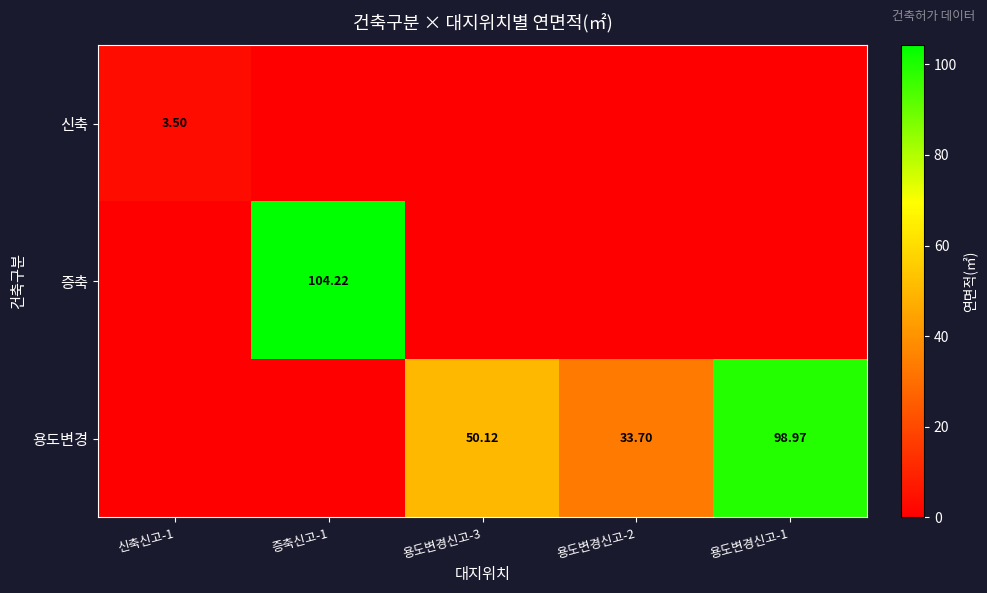

Is the value of 신축 at 신축신고-1 greater than the value of 용도변경 at 용도변경신고-2?

No